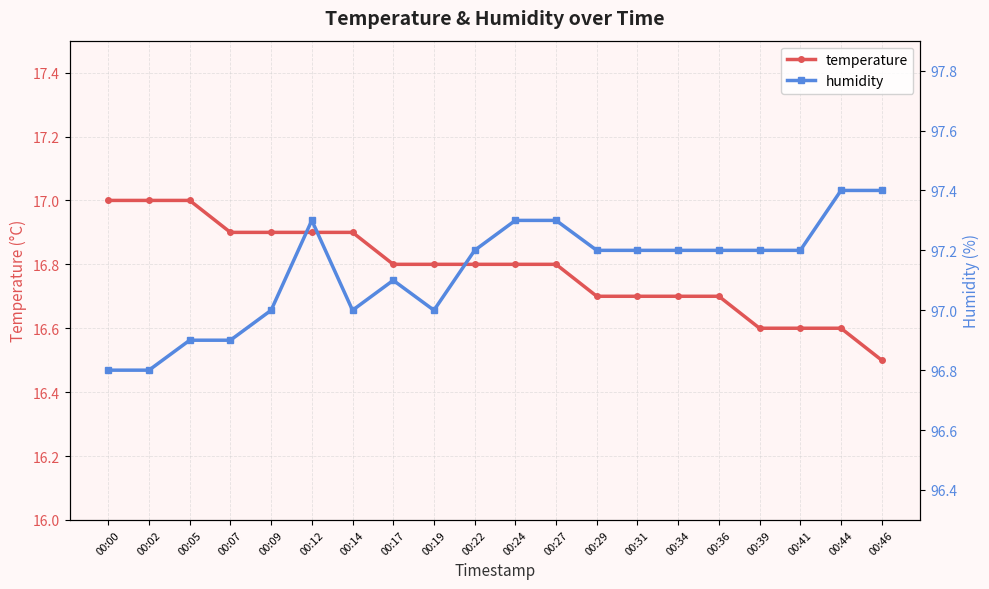

What is the total value across all series at 00:14?

113.9